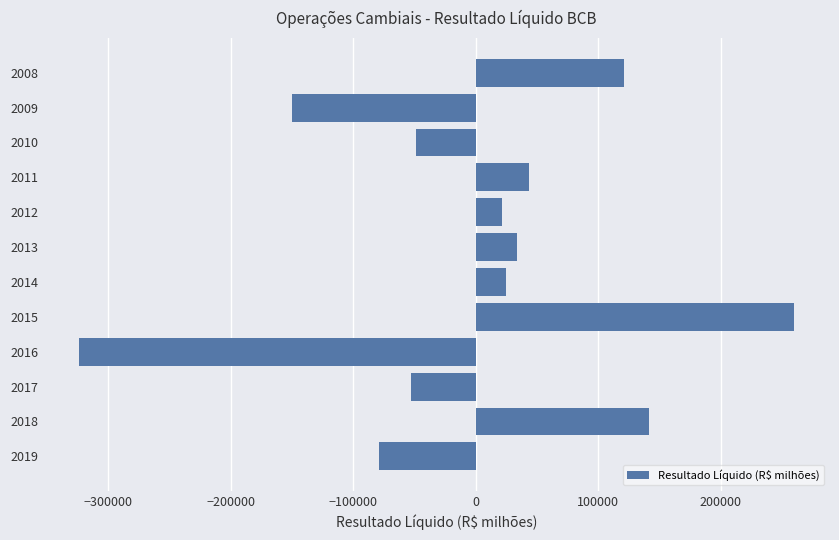

The value at 2014 is 24630.4. True or false?

True